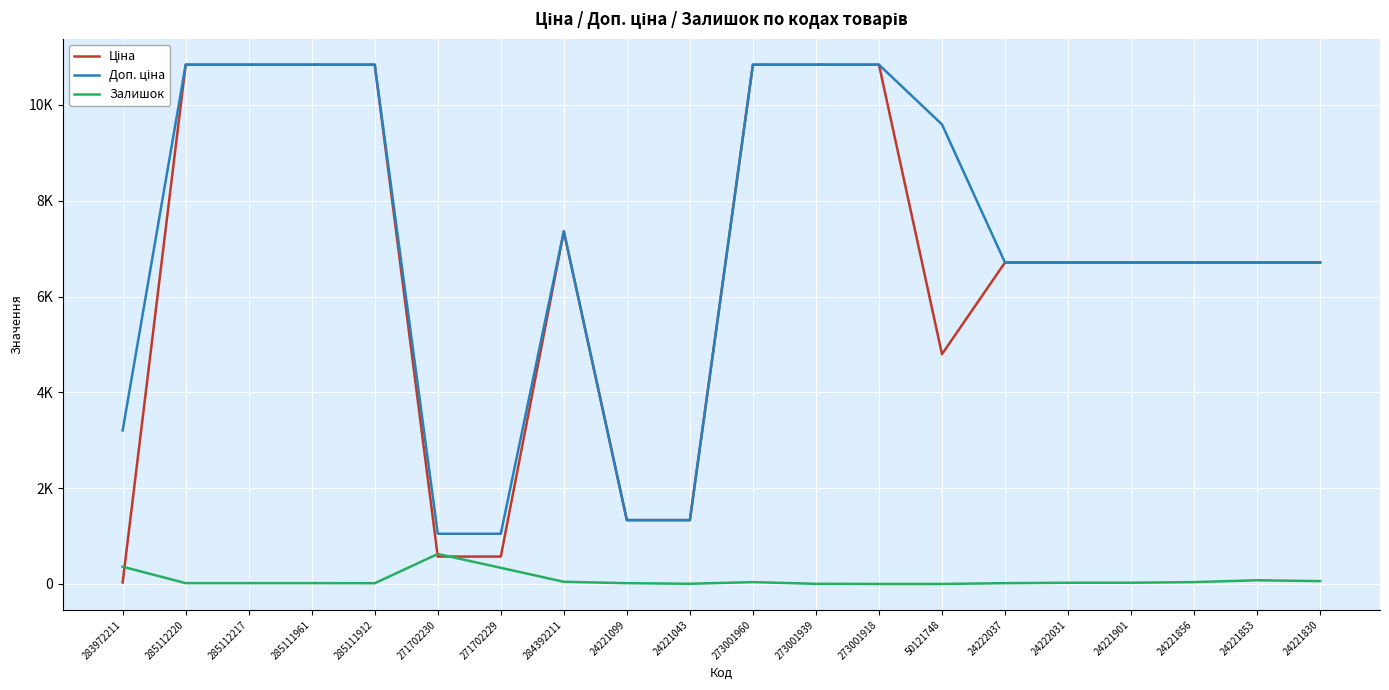

Between 271702230 and 285111961, which is larger?

285111961